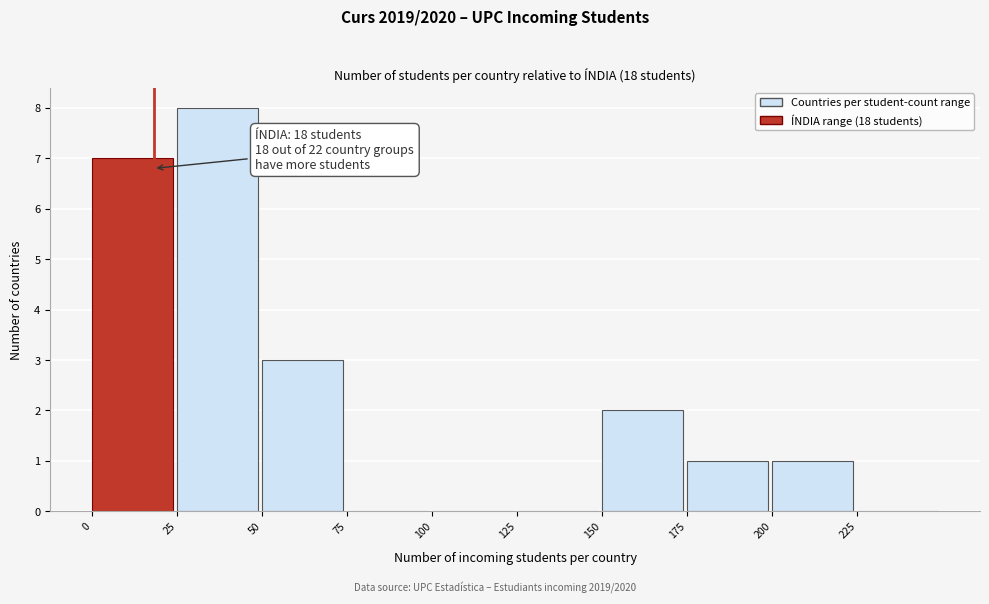

Which range on the x-axis has the tallest bar?

25 to 50